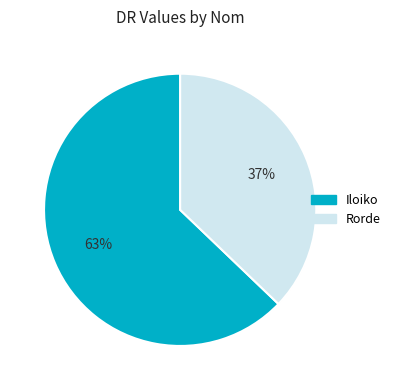

To the nearest percent, what percentage of the pie is Iloiko?

63%